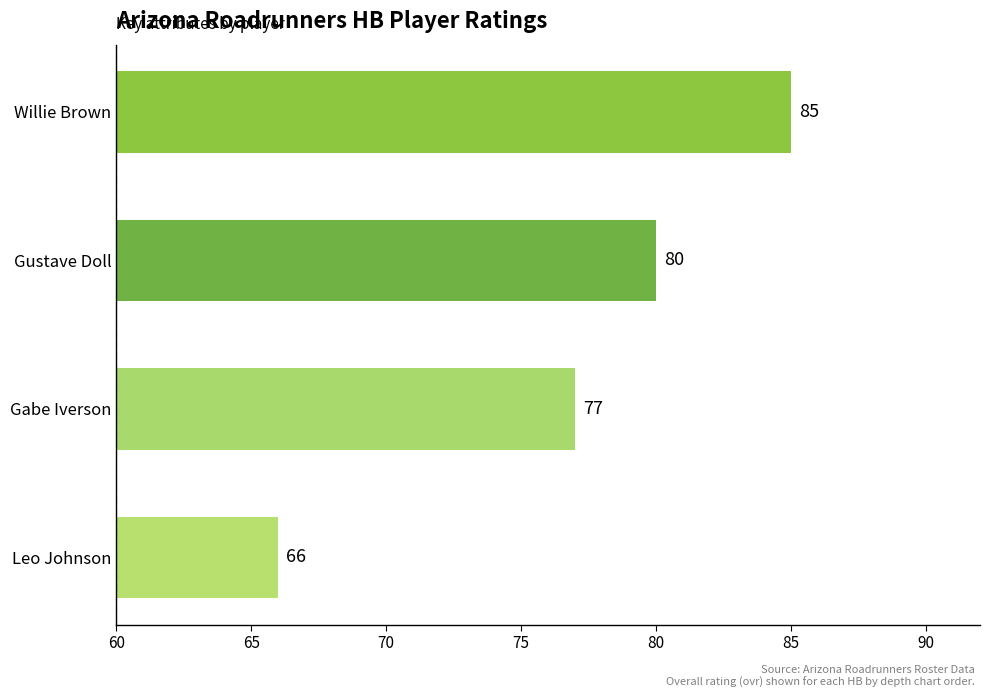

Reading top to bottom, transcribe all the data shown in this chart.

Willie Brown=85	Gustave Doll=80	Gabe Iverson=77	Leo Johnson=66